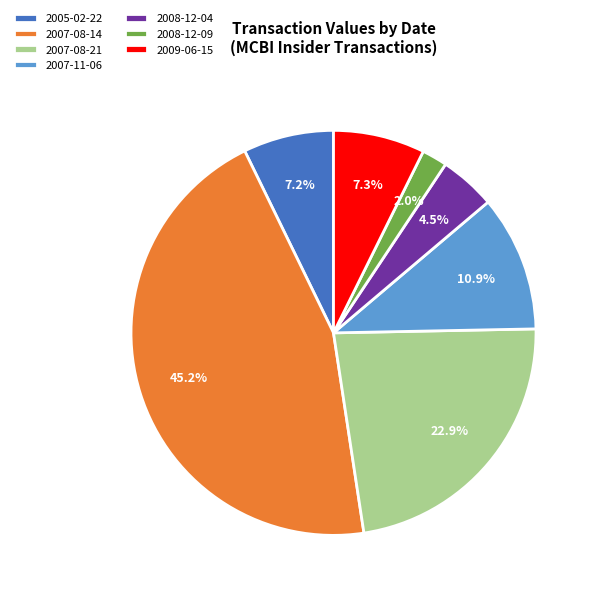

Approximately how many times larger is the value at 2008-12-09 compared to 2007-08-21?

0.1